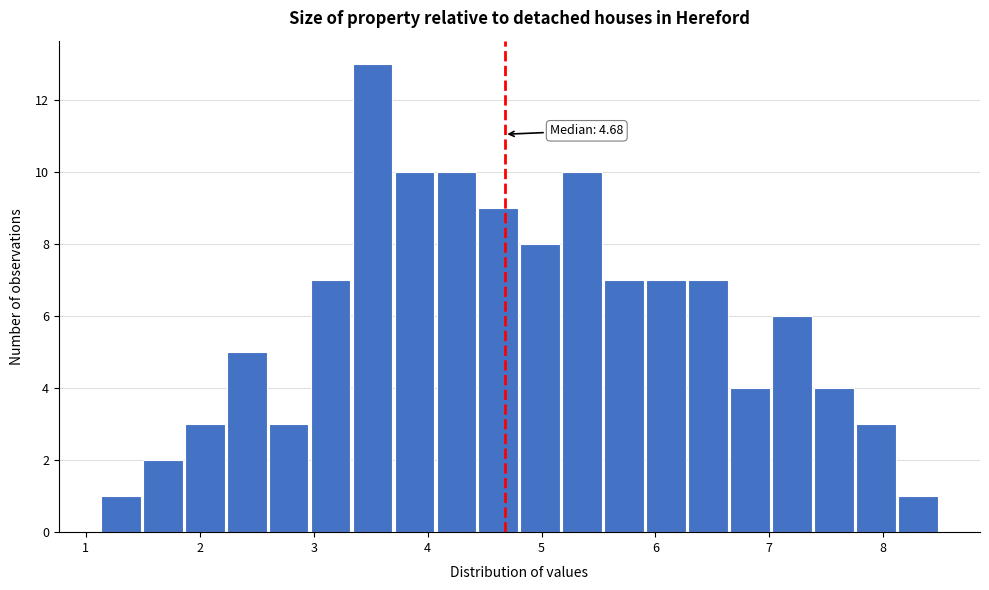

Read against the x-axis, roughly where is the centre of the tallest bar?

3.5